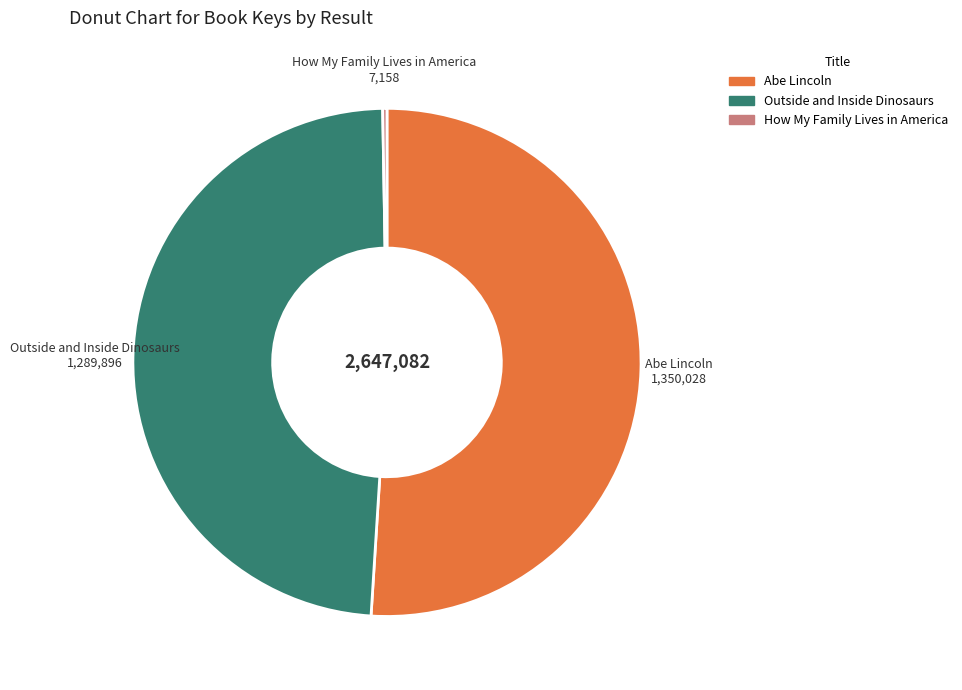

Is the sum of Outside and Inside Dinosaurs and Abe Lincoln greater than half?

Yes